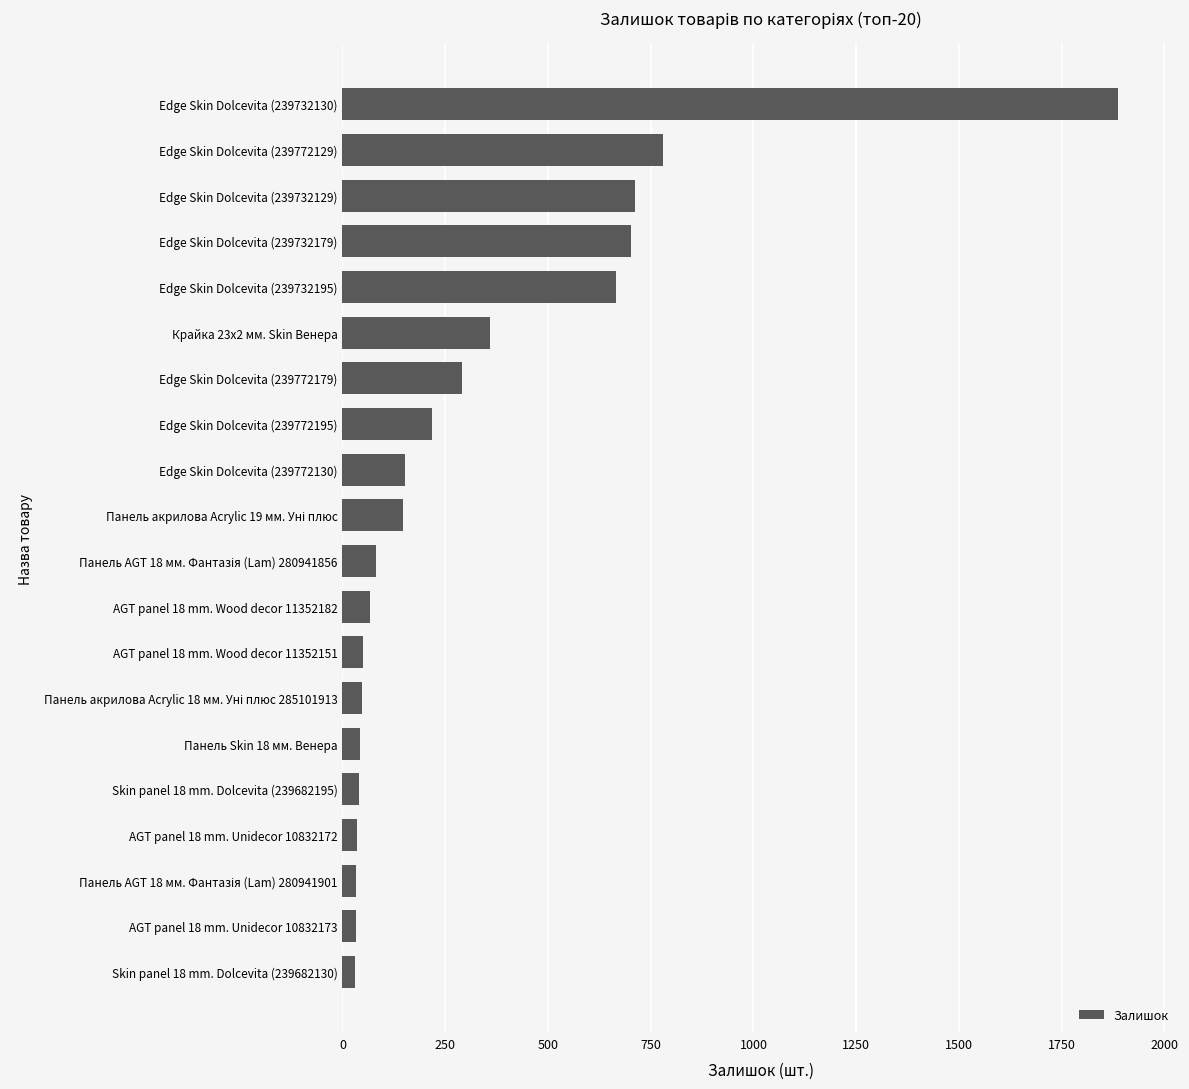

The chart shows a value of 976 at Edge Skin Dolcevita (239732195). True or false?

False